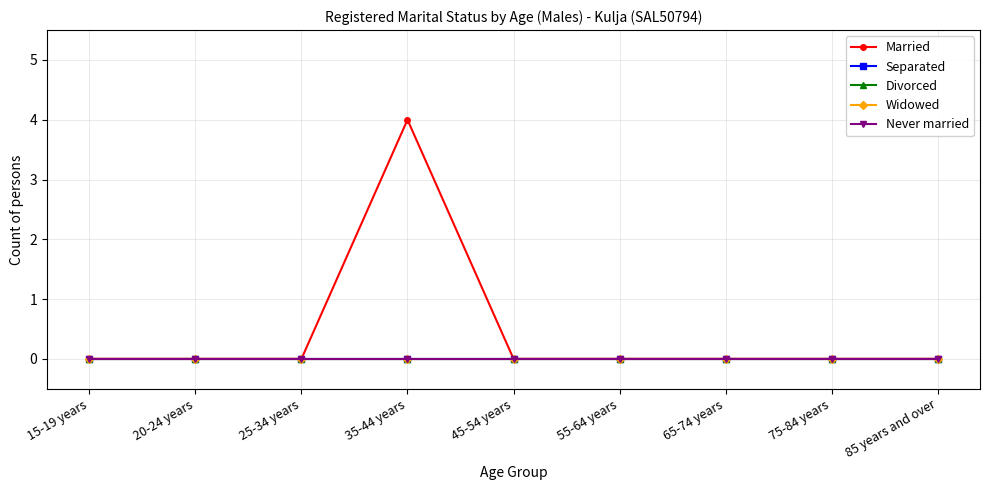

Does the chart have visible grid lines?

Yes